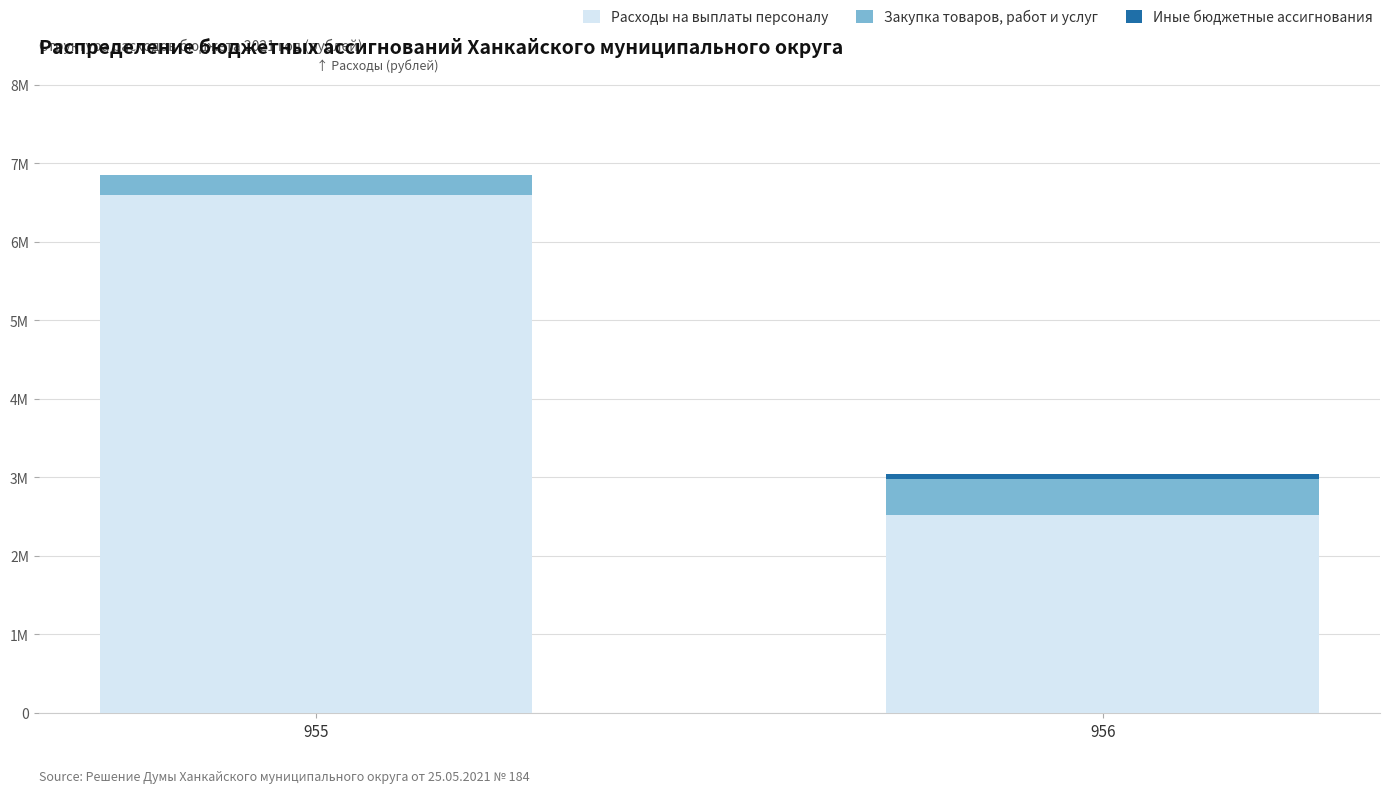

Does the chart contain stacked bars?

Yes